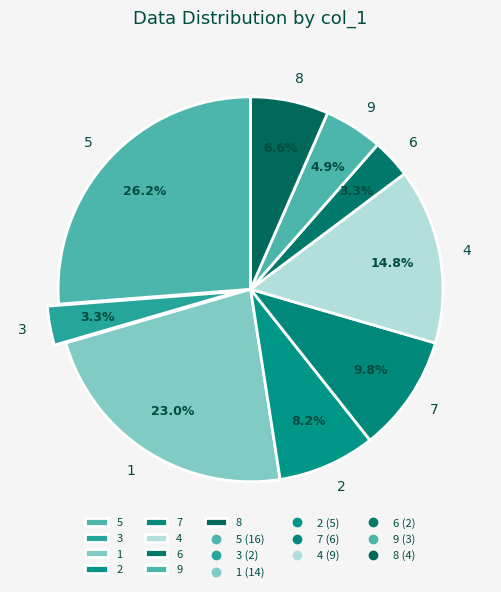

How many slices are in this pie chart?

9